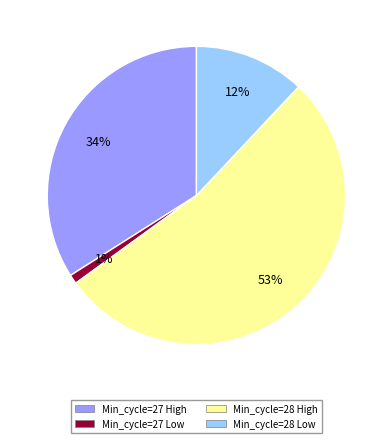

How many slices are in this pie chart?

4